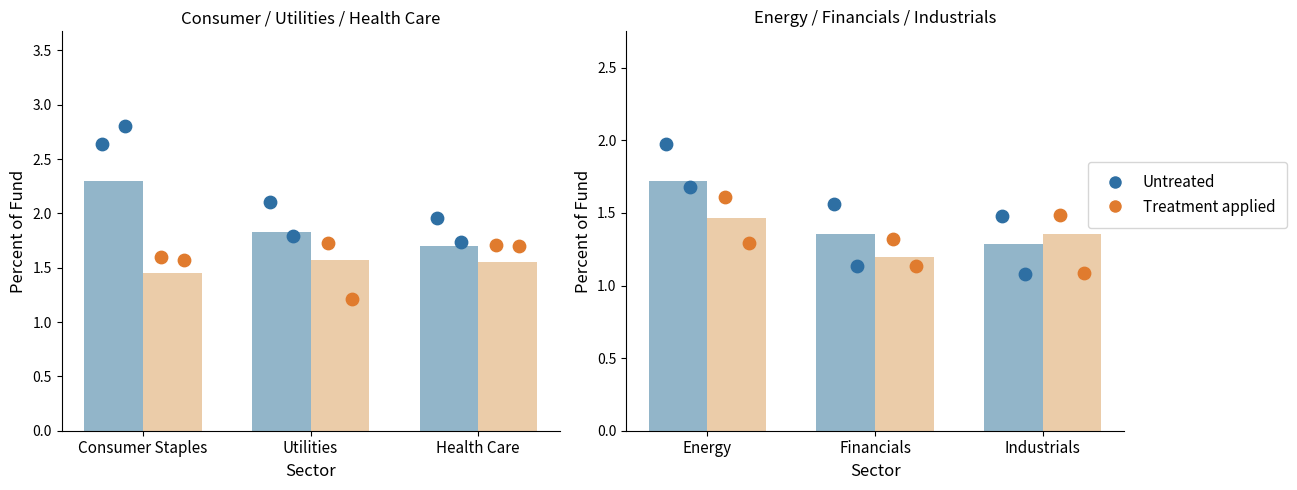

Which series reaches the maximum Y coordinate?

Untreated